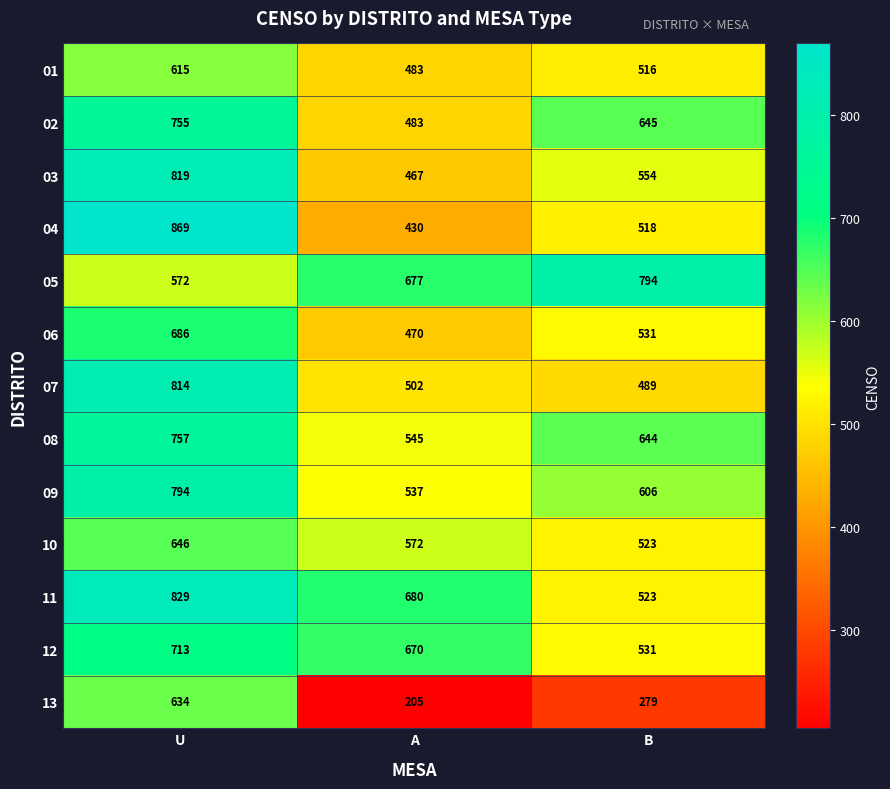

At how many categories does at least one series exceed 607?

3